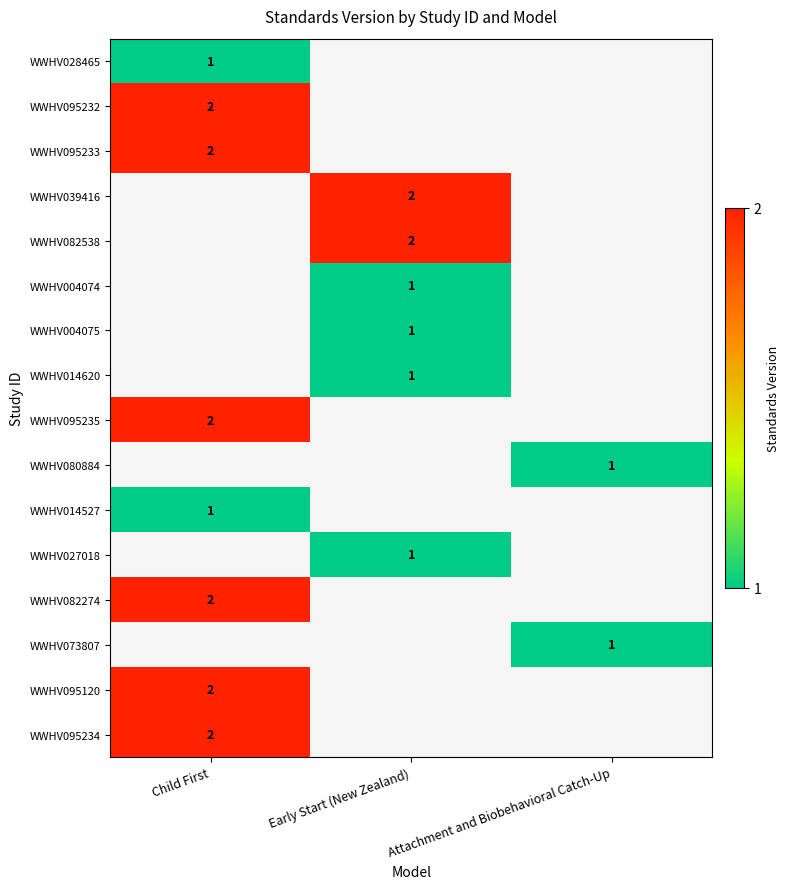

True or false: WWHV004075 has a value of 1 at Early Start (New Zealand).

True